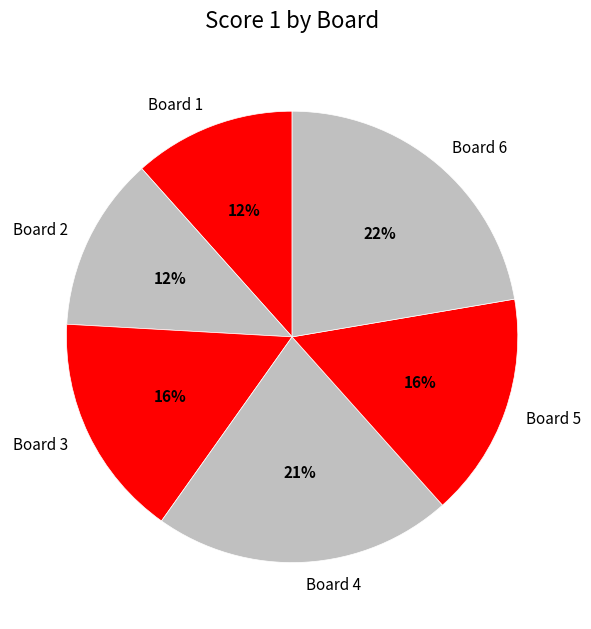

What percentage is the Board 1 slice, to the nearest percent?

12%